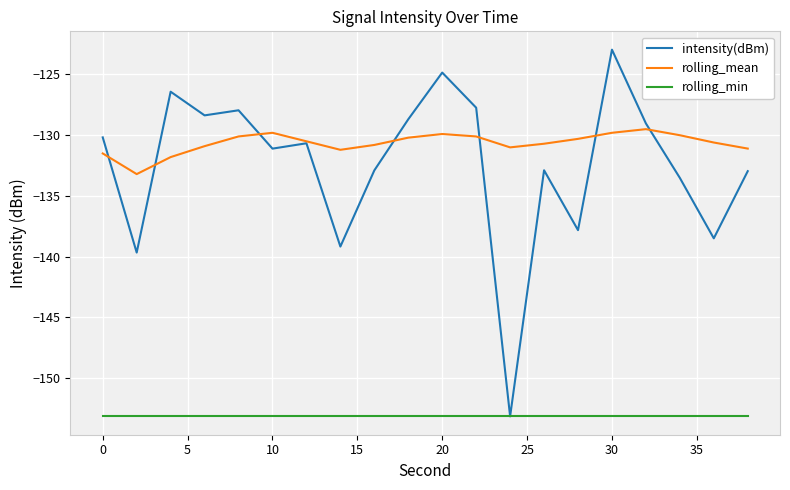

What is the greatest value displayed?

-123.0